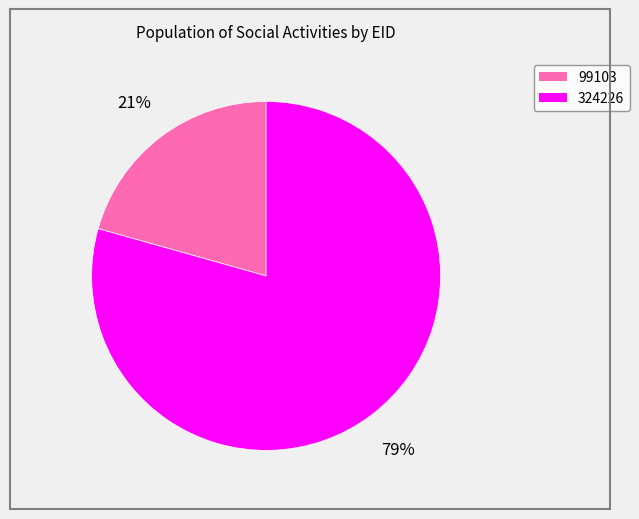

To the nearest percent, what percentage of the pie is 99103?

21%